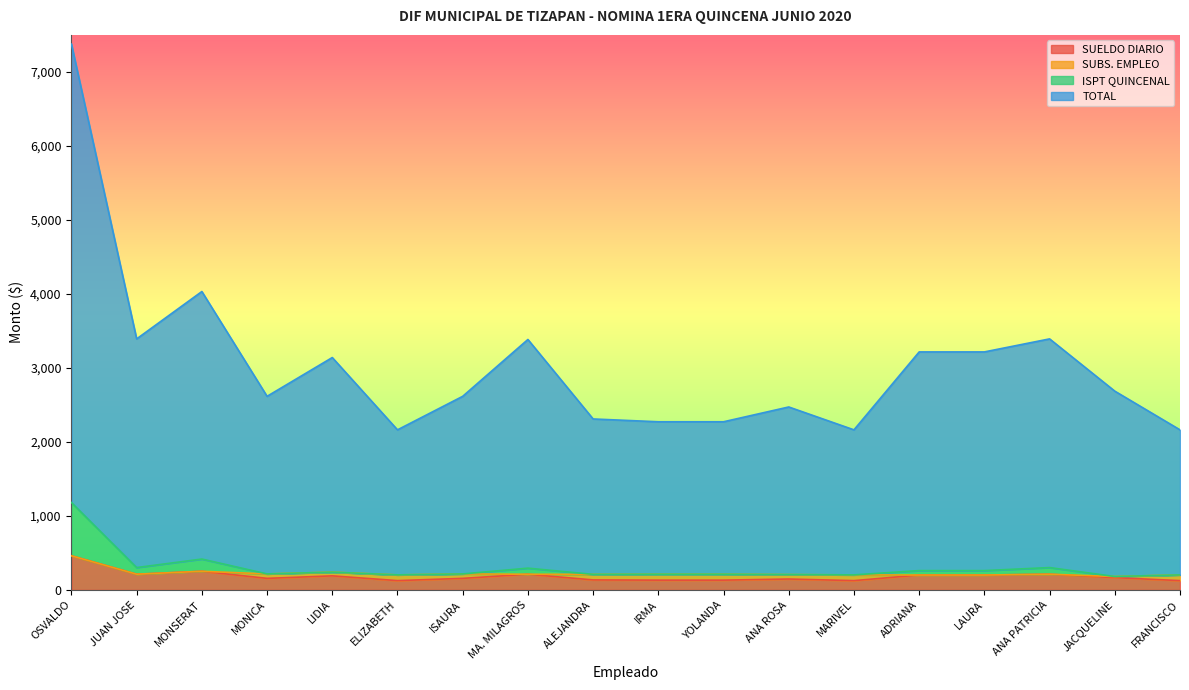

True or false: ISPT QUINCENAL has a value of 261.0 at ADRIANA.

True